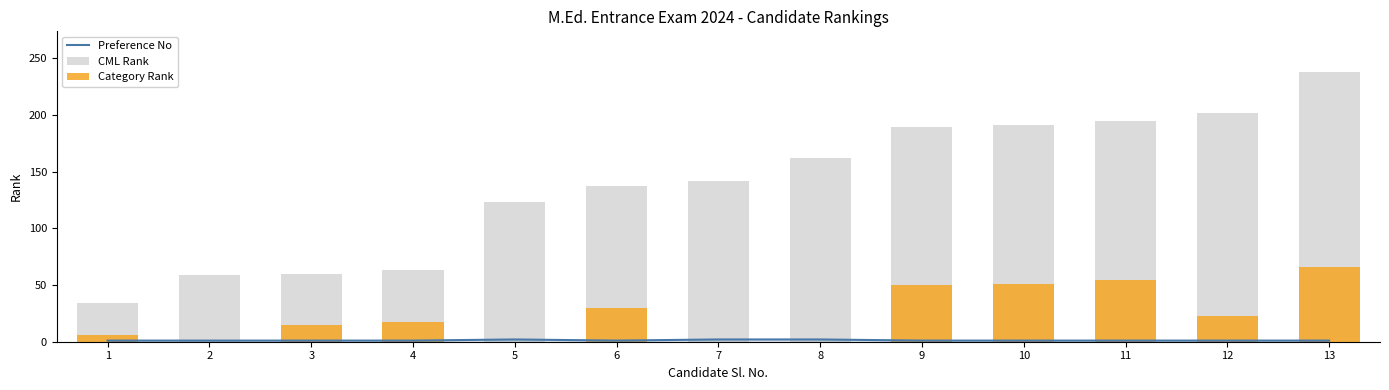

What is the value of the Preference No bar at the 5th from the left?

2